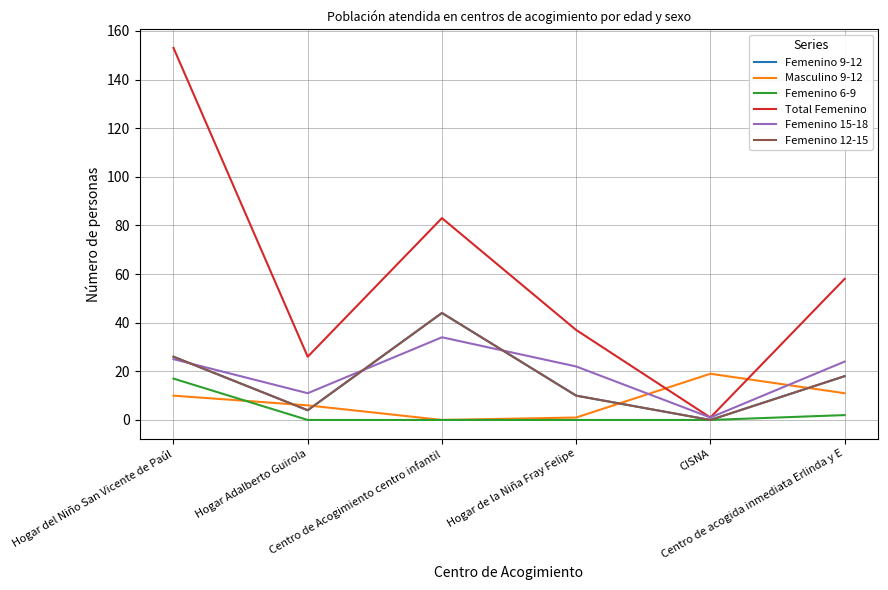

What is the difference between the maximum and minimum values in the Masculino 9-12 series?

19